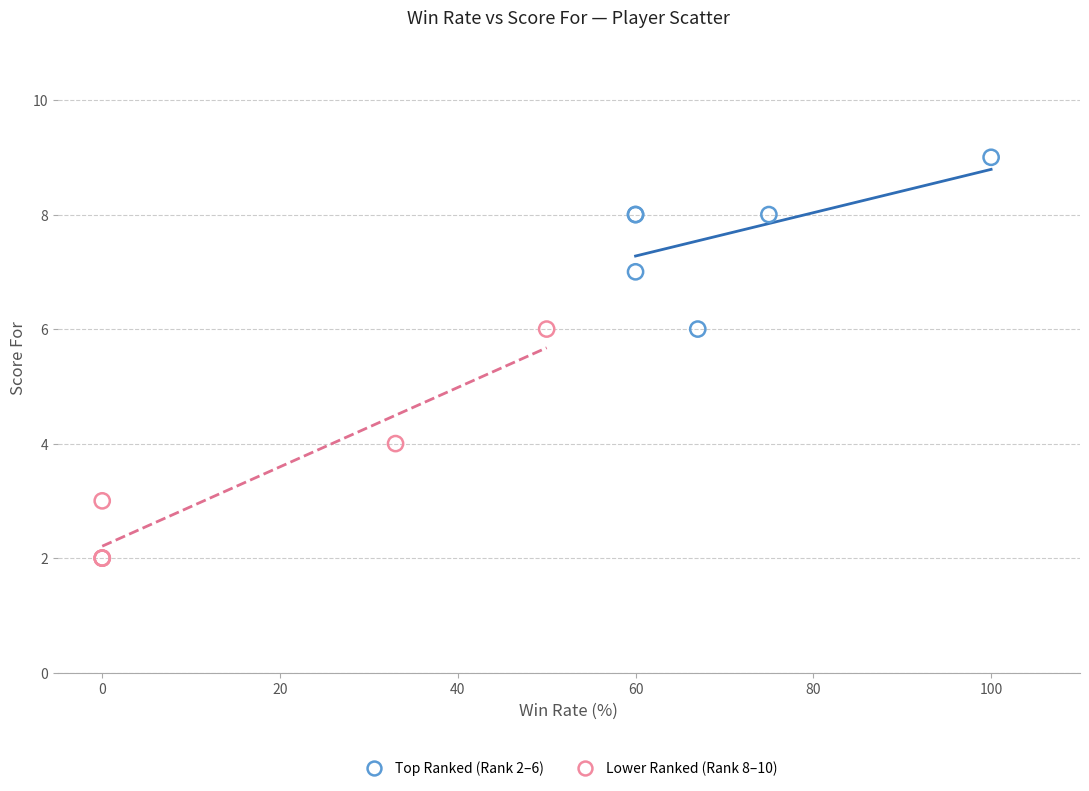

What are all the series names shown in the legend?

Top Ranked (Rank 2–6), Lower Ranked (Rank 8–10)